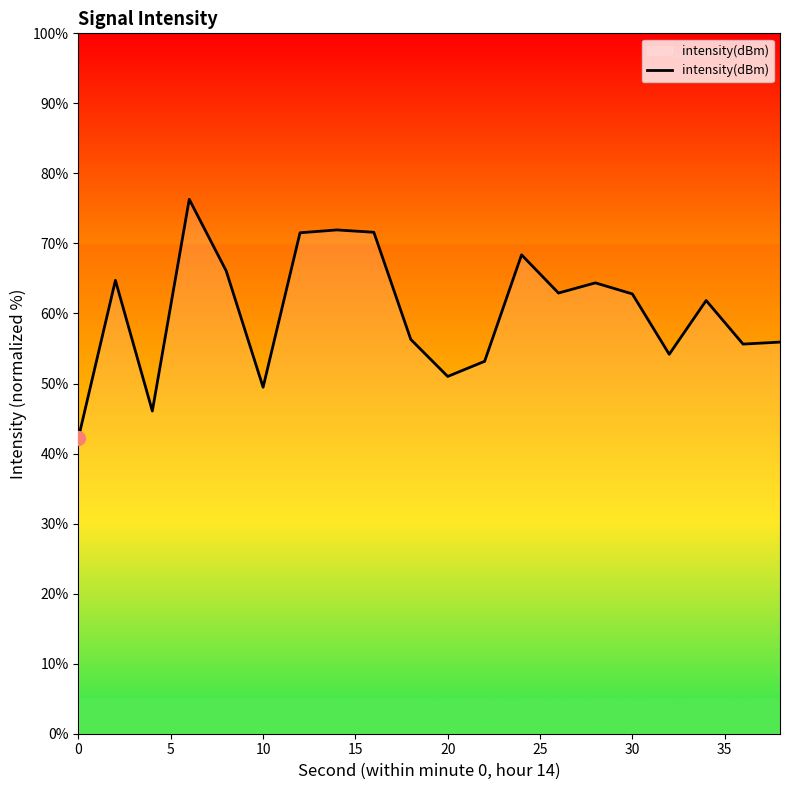

What is the minimum value shown in the chart?

42.3